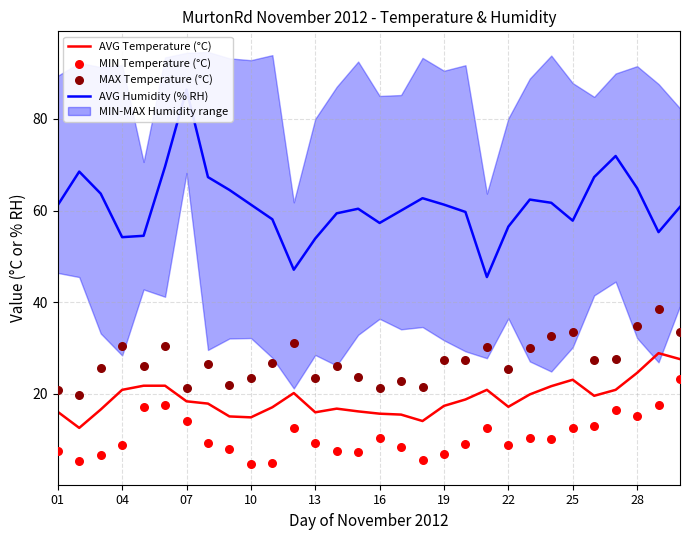

Which series contains the highest Y value?

AVG Humidity (% RH)